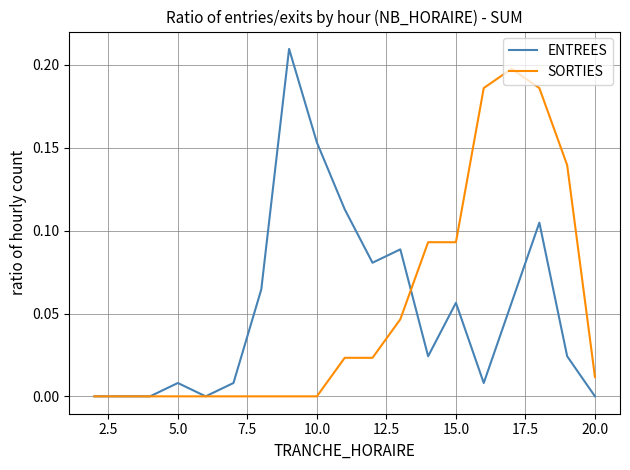

Rank the series by their maximum value, from highest to lowest.

ENTREES, SORTIES